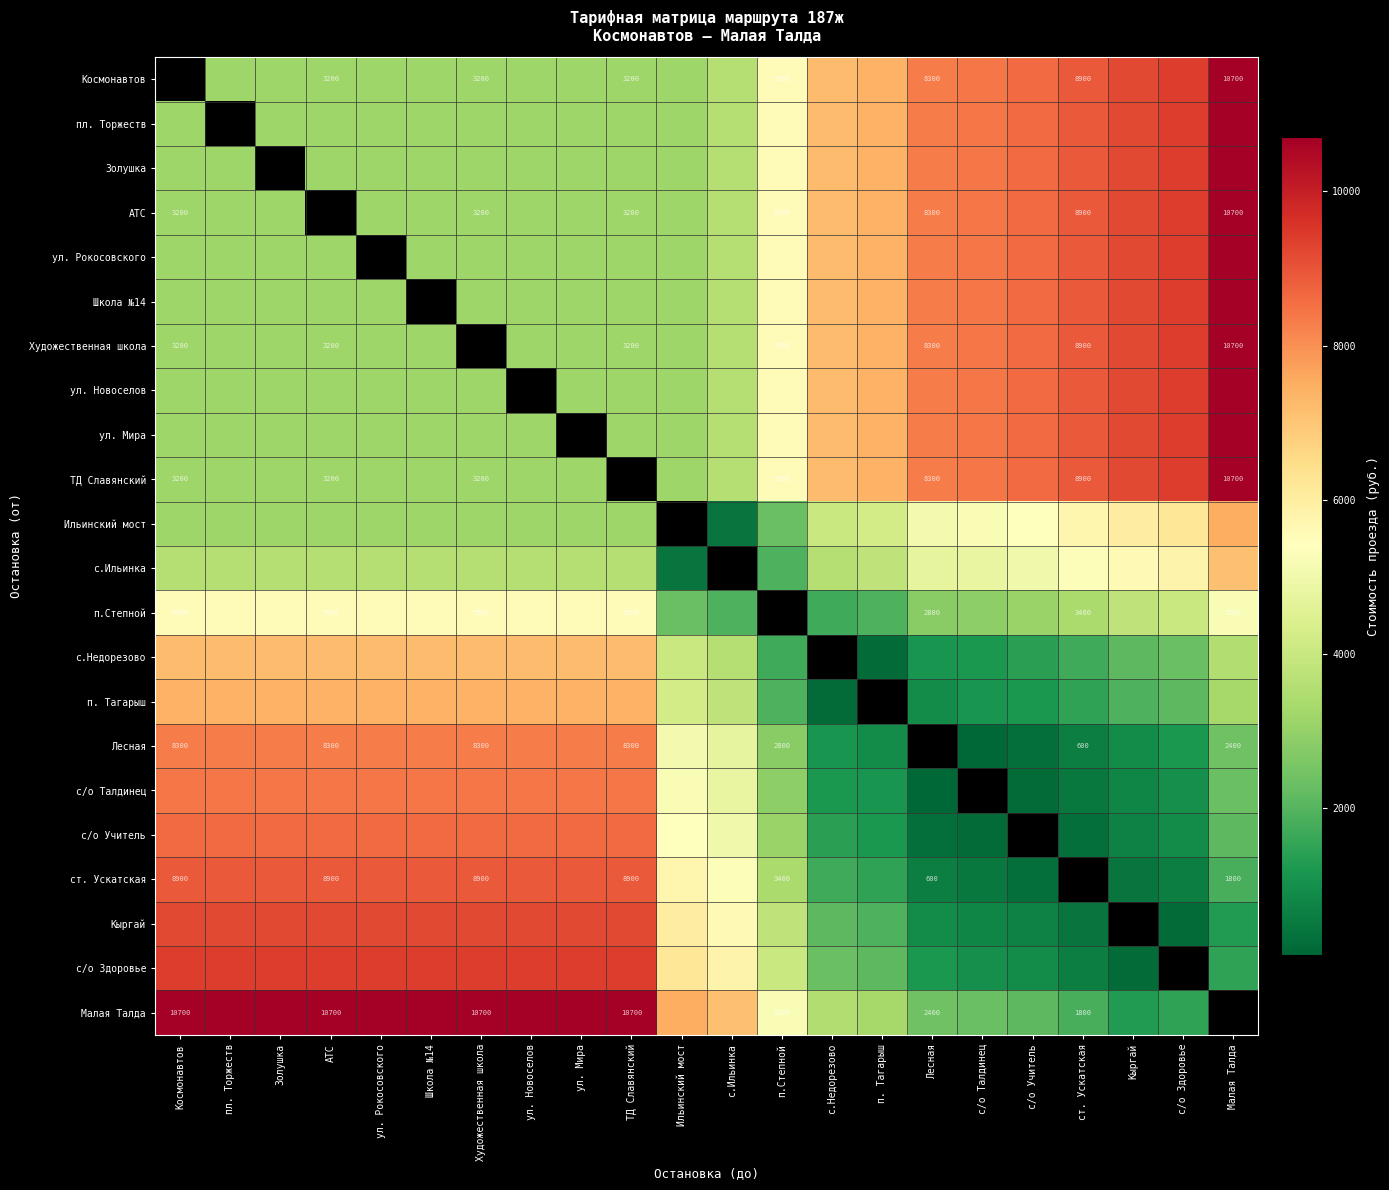

The Космонавтов series shows 10700 at Малая Талда. True or false?

True